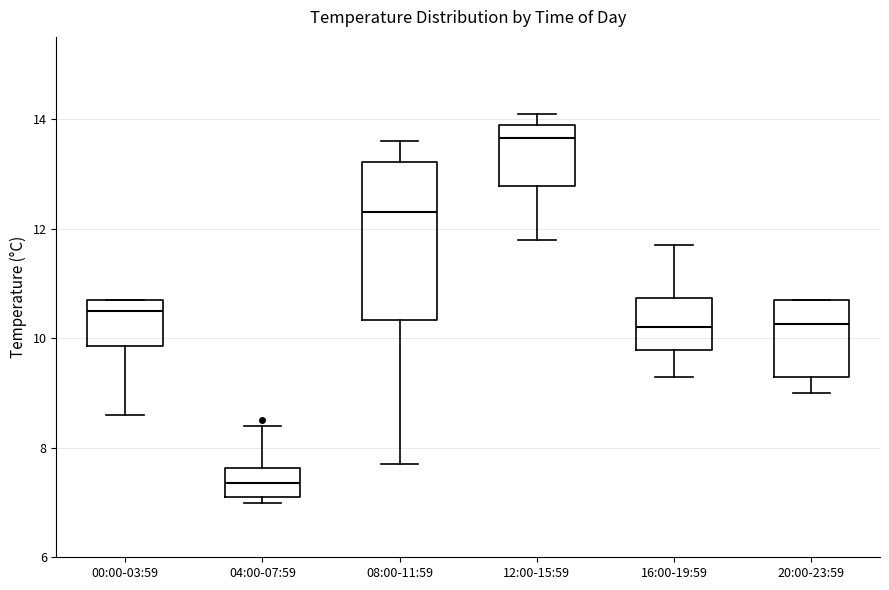

Which box is the tallest, from its lower edge to its upper edge?

08:00-11:59